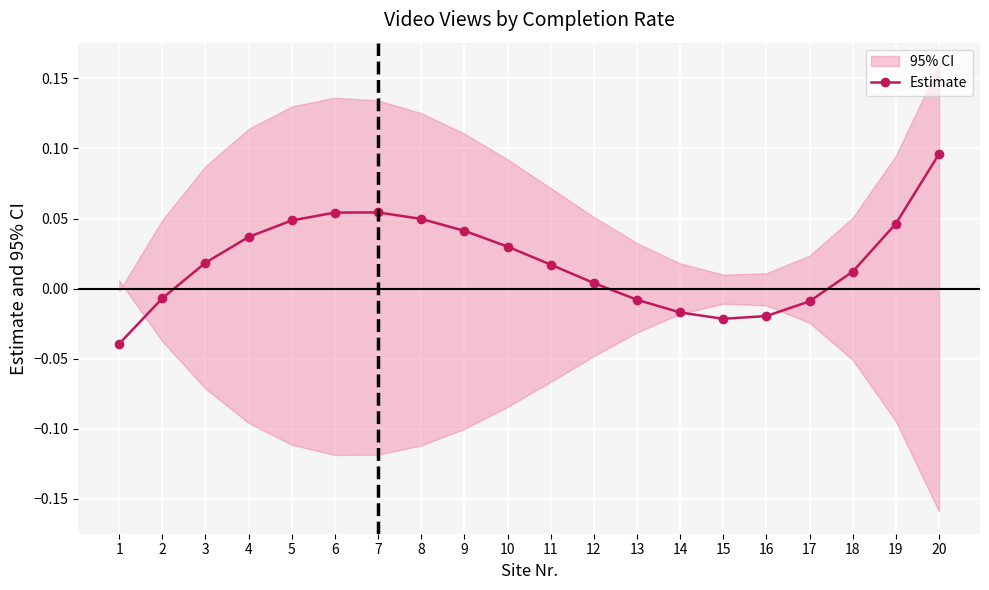

Where does the data first go above 0?

3